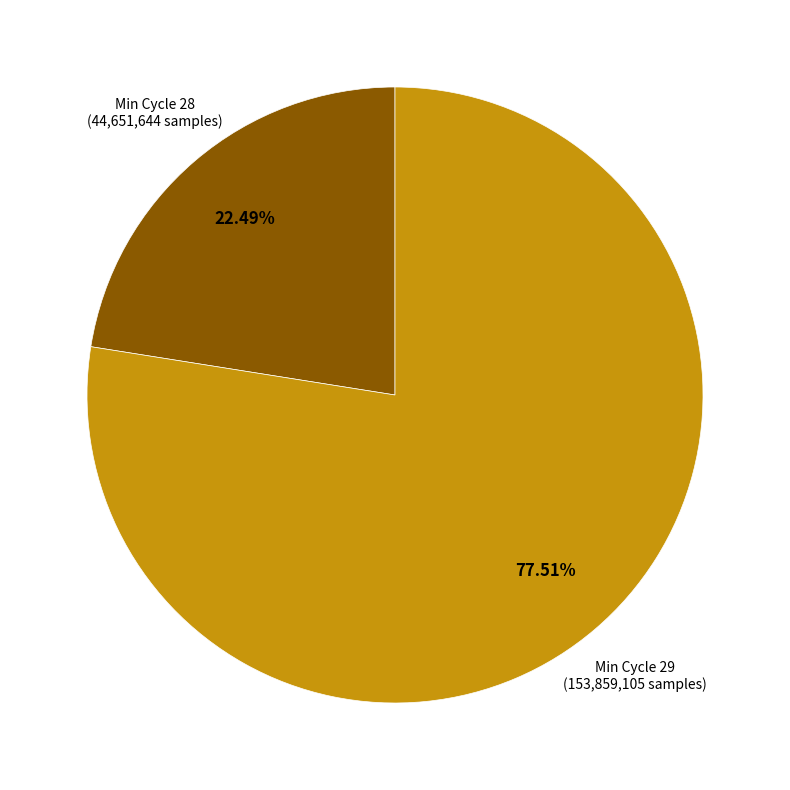

Does any single category account for the majority?

Yes